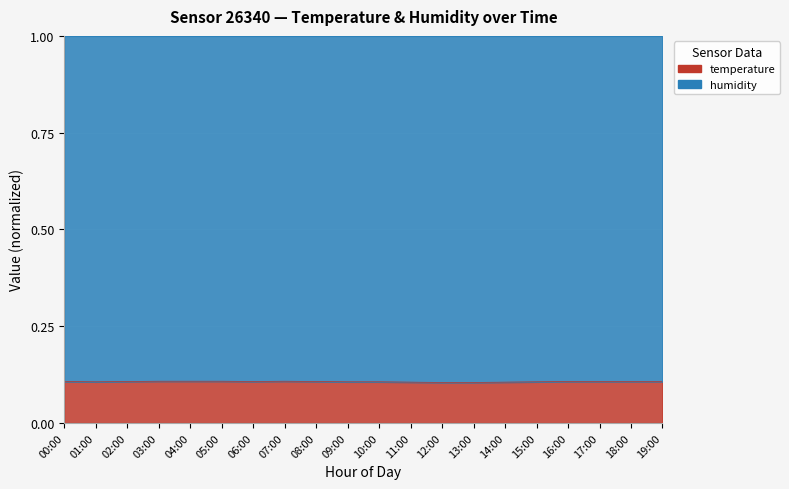

At which label is the value closest to 0?

12:00